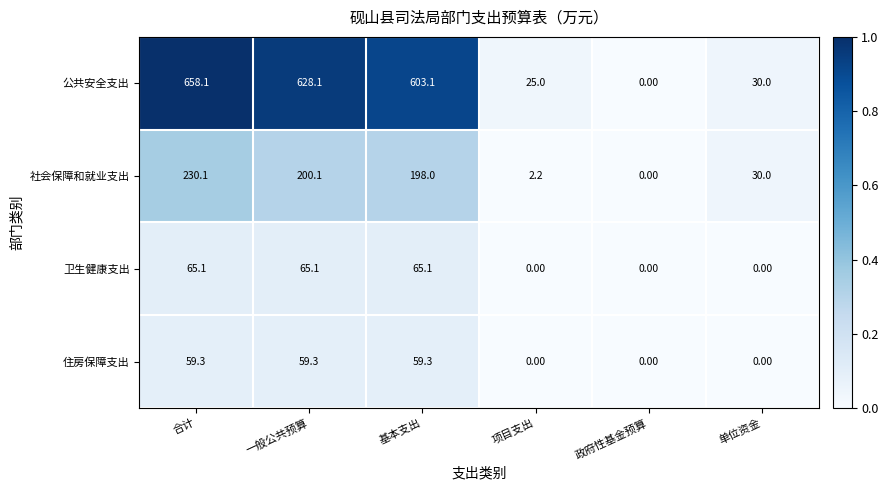

Which category has the highest value across all series?

合计